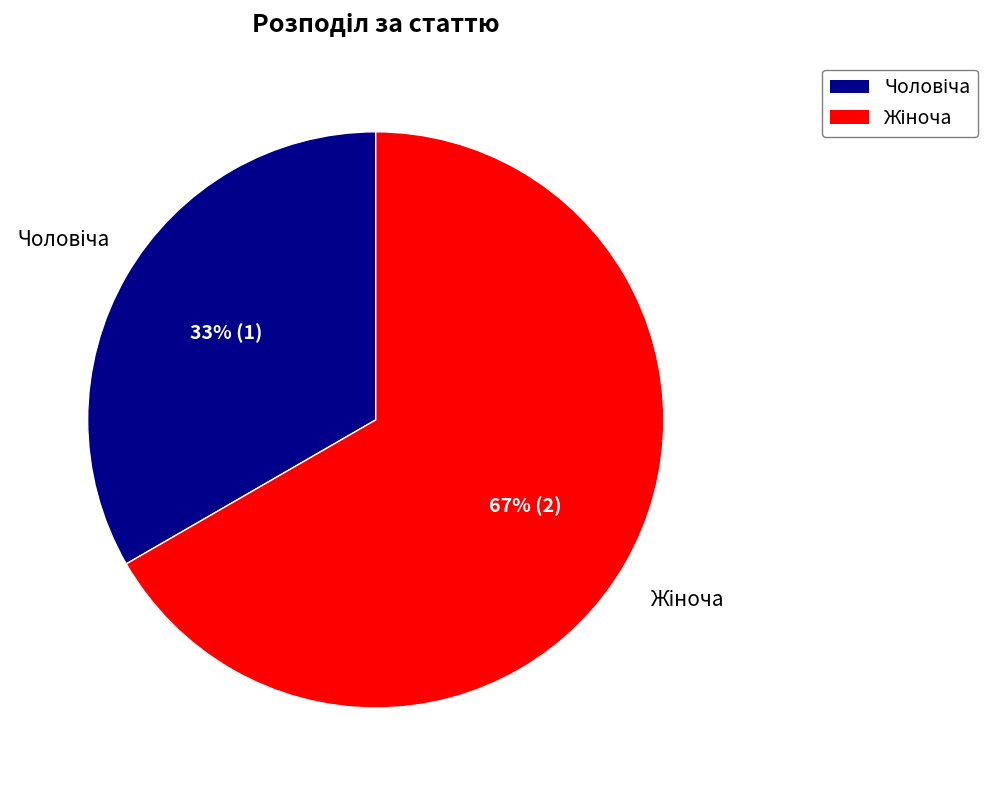

To the nearest percent, what is the average slice percentage?

50%